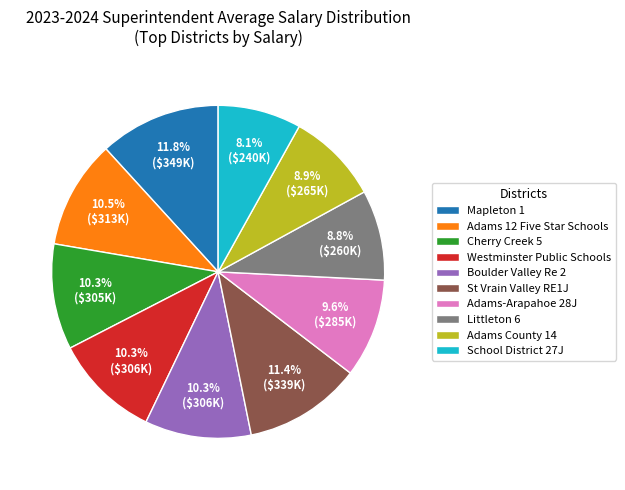

Between Boulder Valley Re 2 and Littleton 6, which is larger?

Boulder Valley Re 2